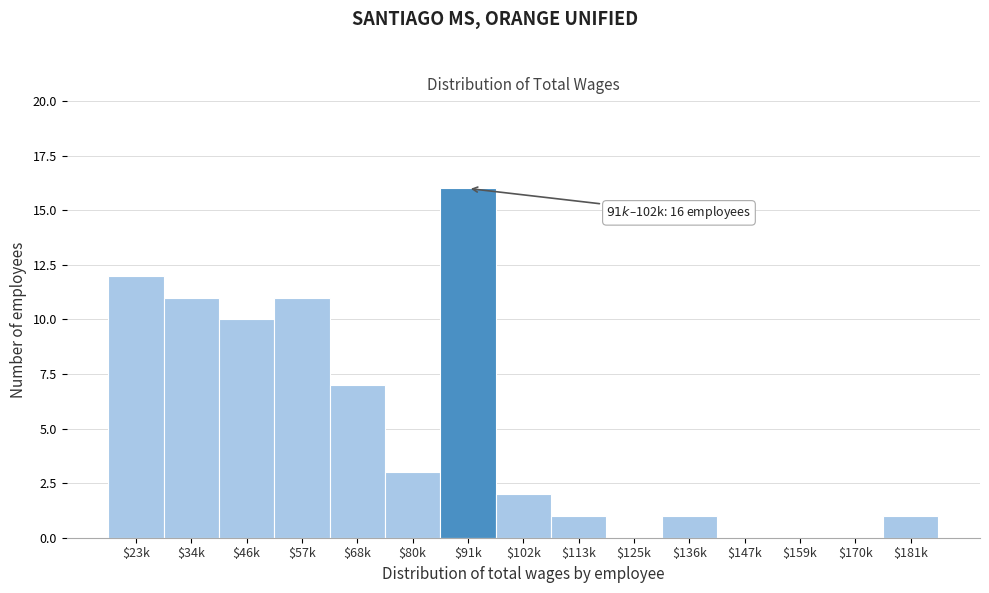

What is the sum of all values?

75